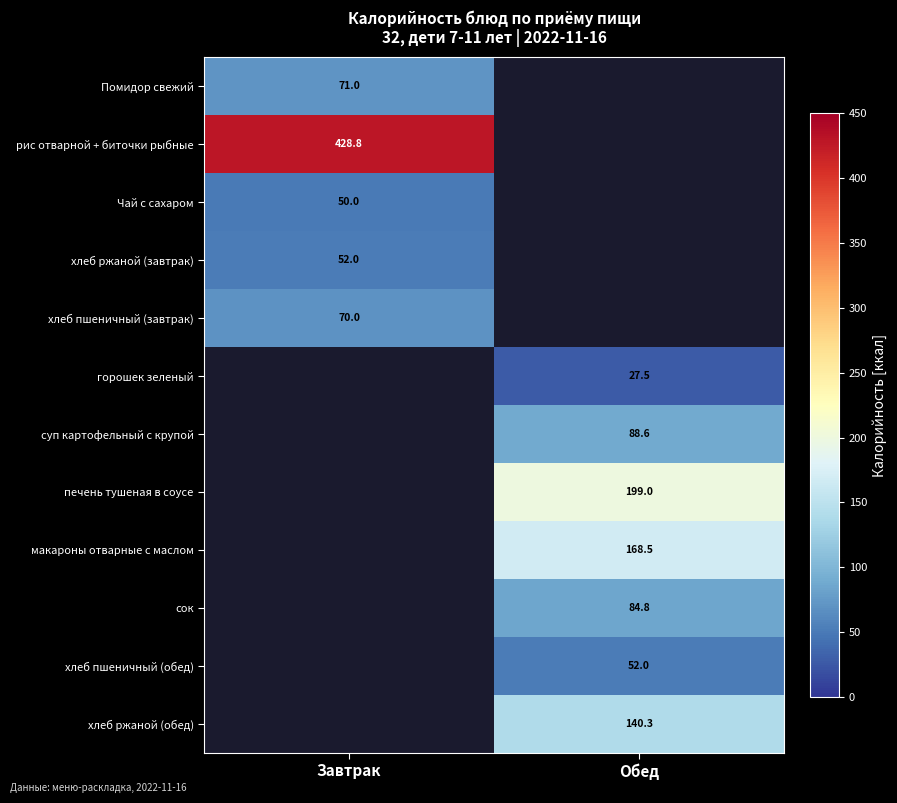

True or false: хлеб пшеничный (обед) has a value of 52.0 at Обед.

True